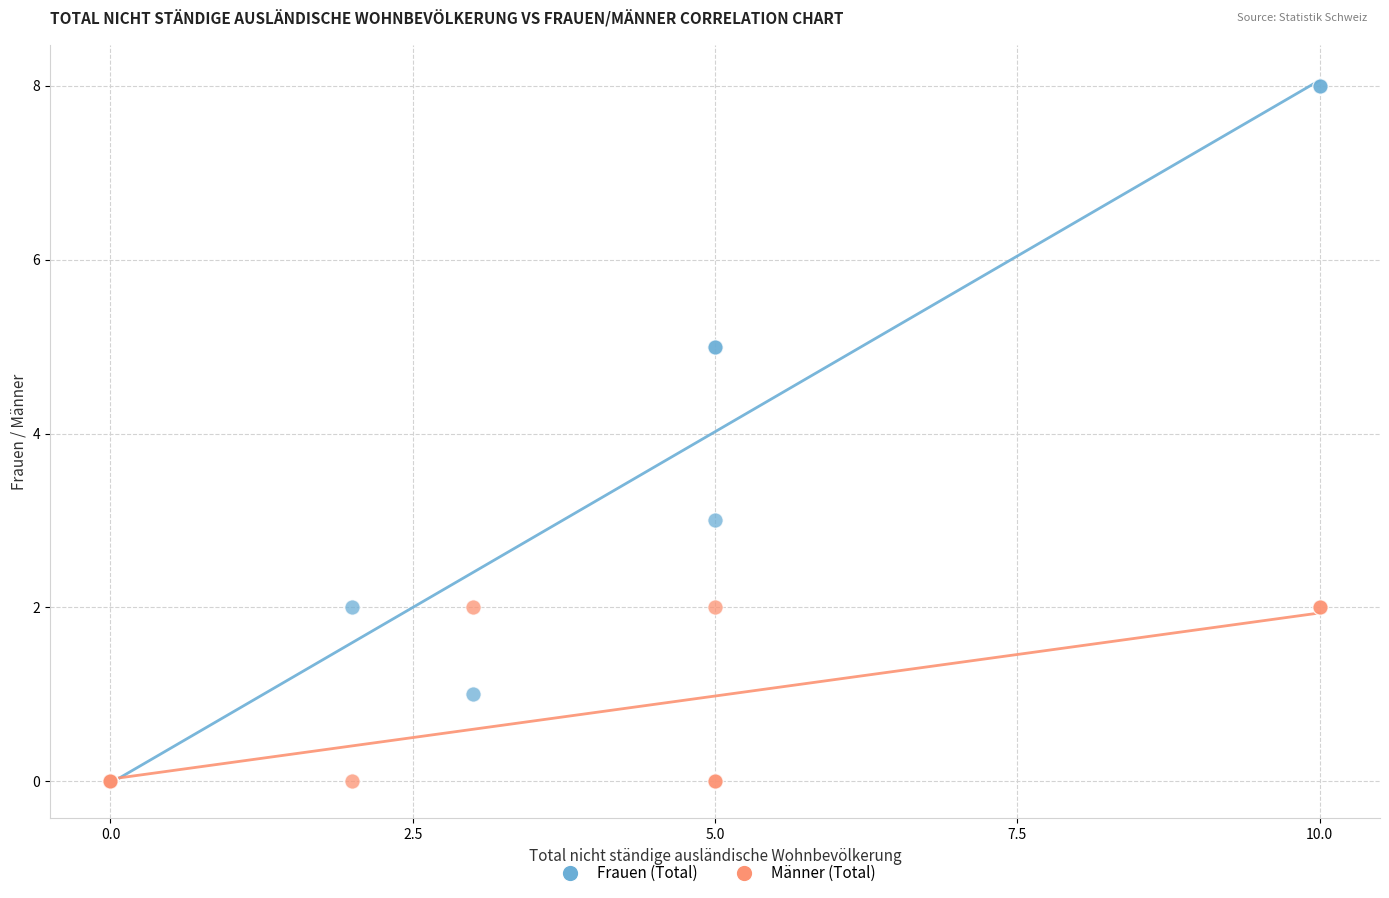

What are all the series names shown in the legend?

Frauen (Total), Männer (Total)